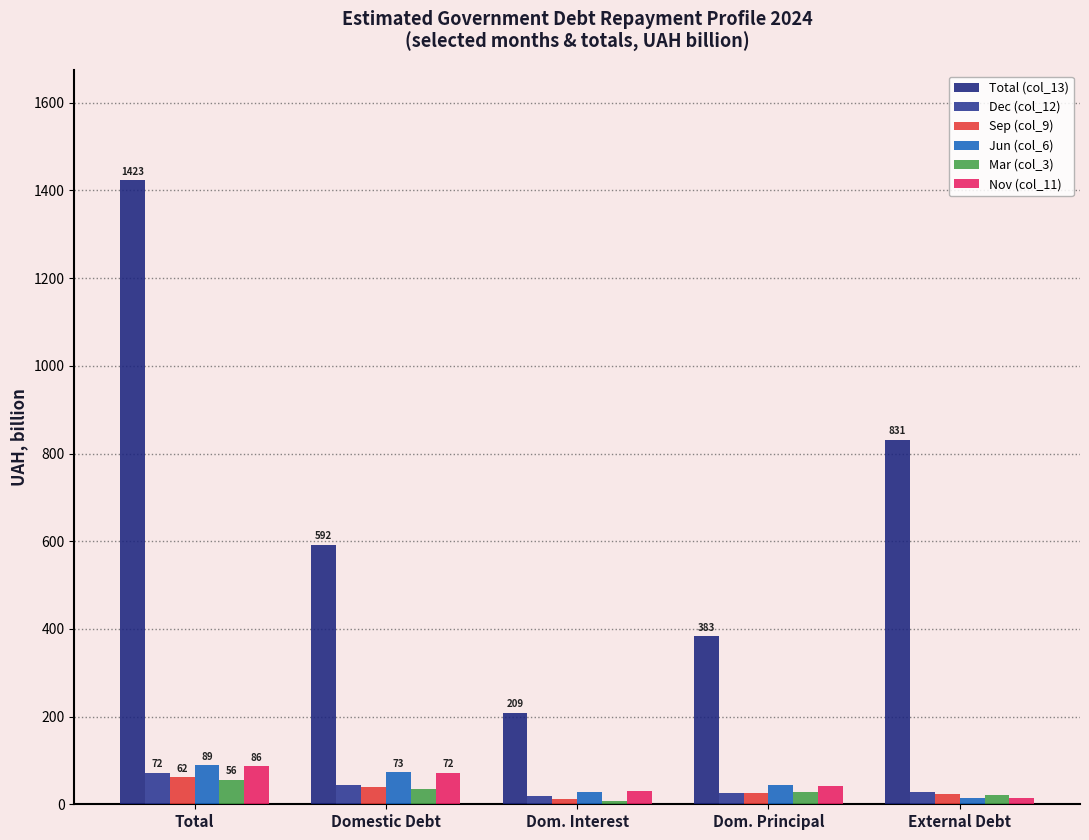

What is the sum of the Nov (col_11) values at Domestic Debt and Total?

158.6